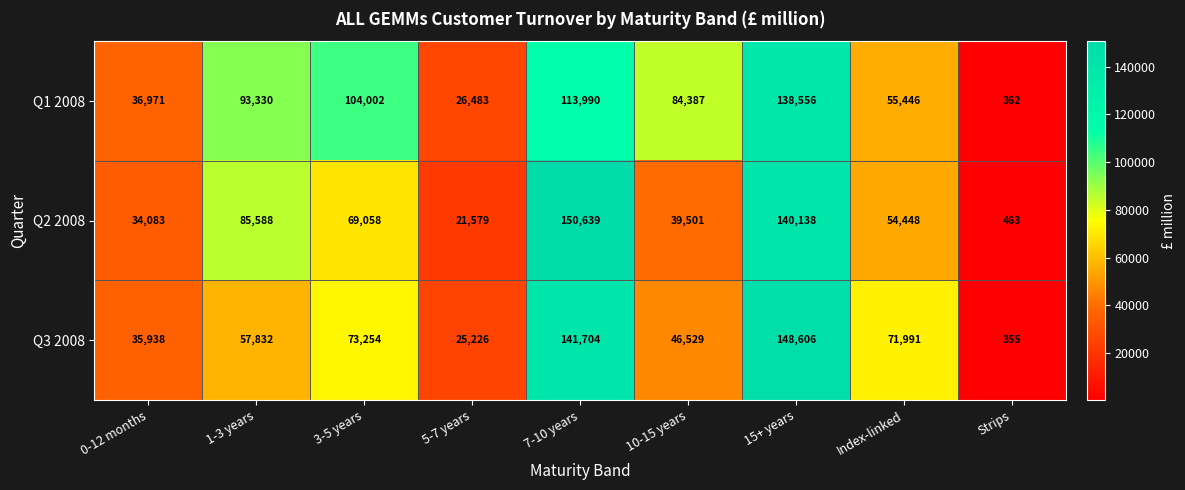

Reading left to right, transcribe all the data shown in this chart.

Q1 2008: 0-12 months=36971	1-3 years=93330	3-5 years=104002	5-7 years=26483	7-10 years=113990	10-15 years=84387	15+ years=138556	Index-linked=55446	Strips=362
Q2 2008: 0-12 months=34083	1-3 years=85588	3-5 years=69058	5-7 years=21579	7-10 years=150639	10-15 years=39501	15+ years=140138	Index-linked=54448	Strips=463
Q3 2008: 0-12 months=35938	1-3 years=57832	3-5 years=73254	5-7 years=25226	7-10 years=141704	10-15 years=46529	15+ years=148606	Index-linked=71991	Strips=355